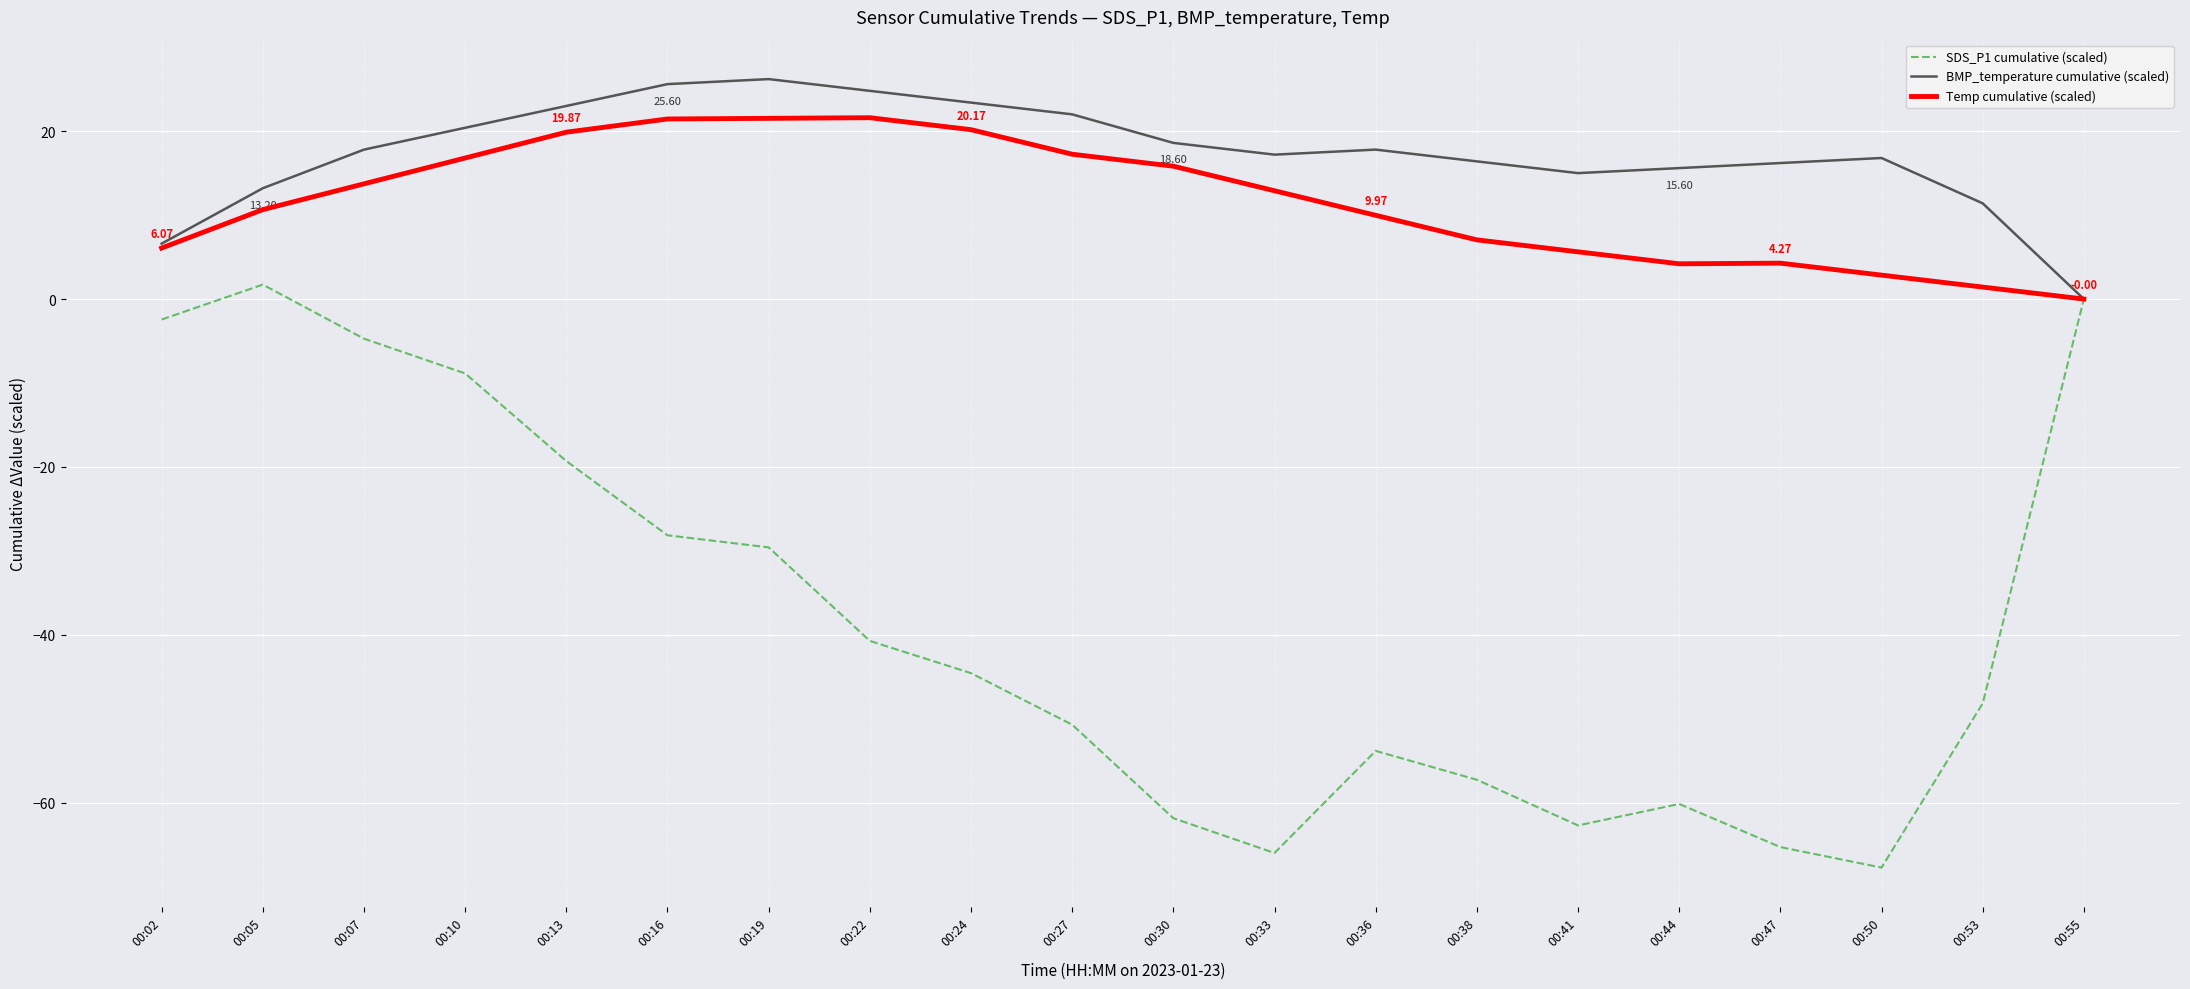

The value of SDS_P1 cumulative (scaled) at 00:47 is -65.3. True or false?

True